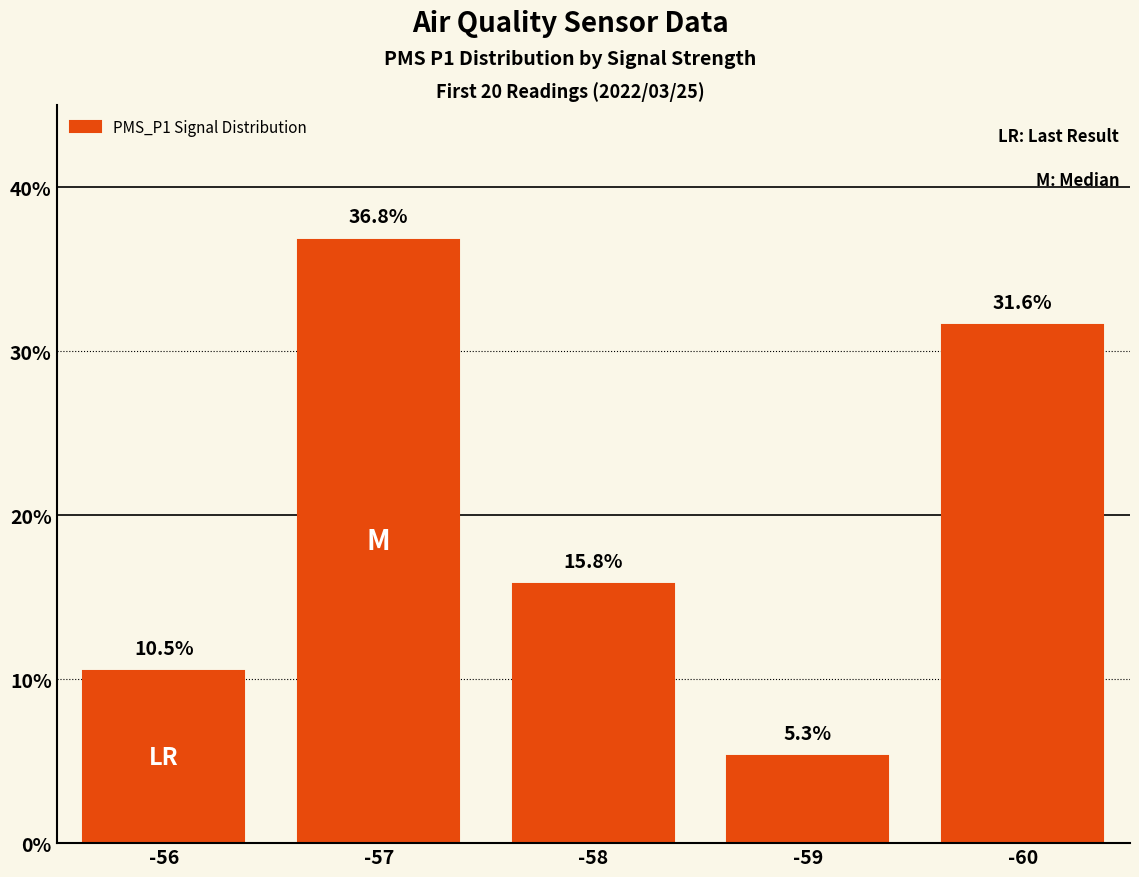

What is the maximum value shown in the chart?

36.8